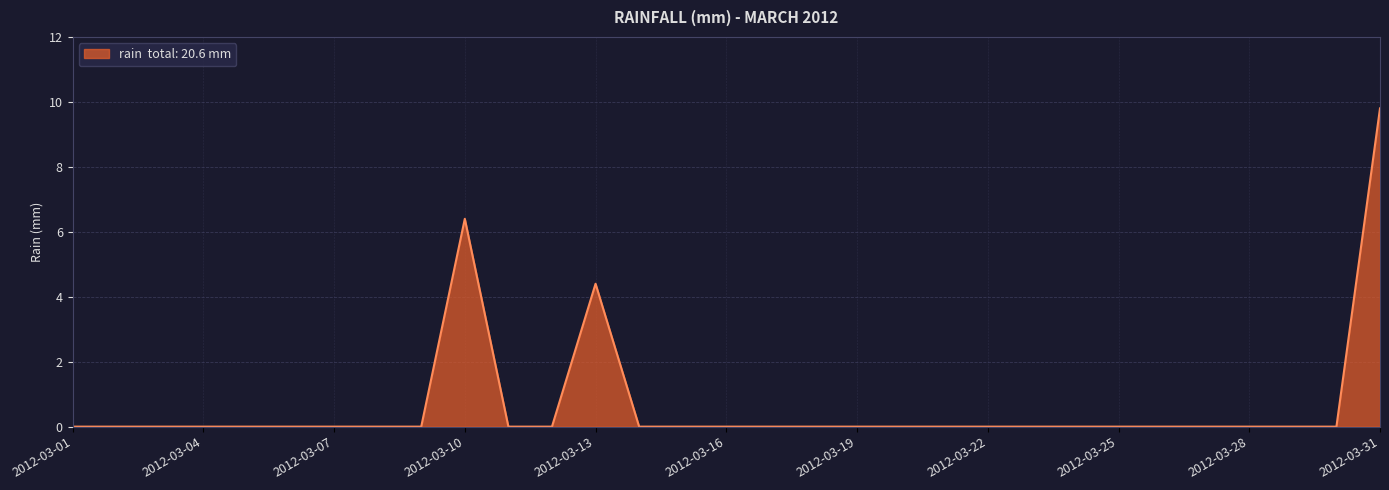

Does the chart have visible grid lines?

Yes